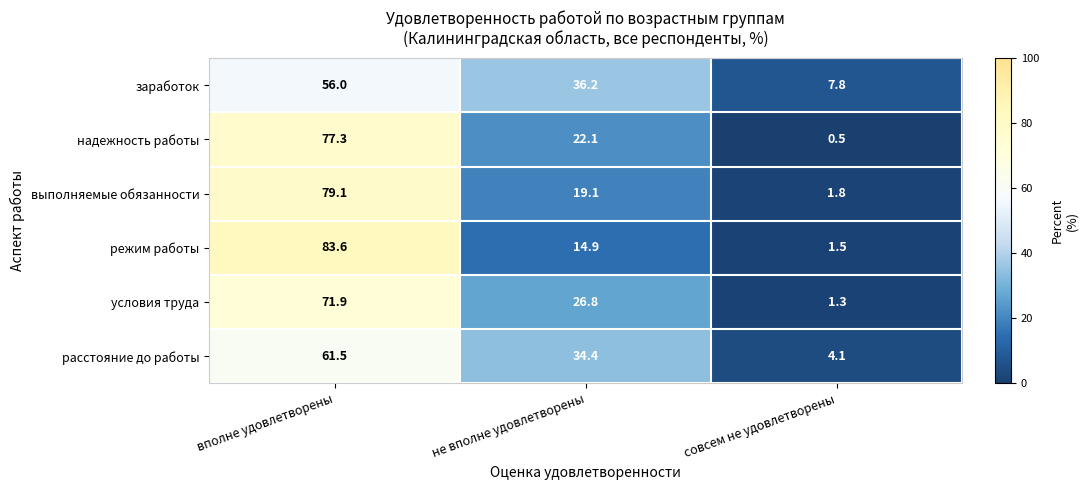

At which category is the sum across all series the highest?

вполне удовлетворены